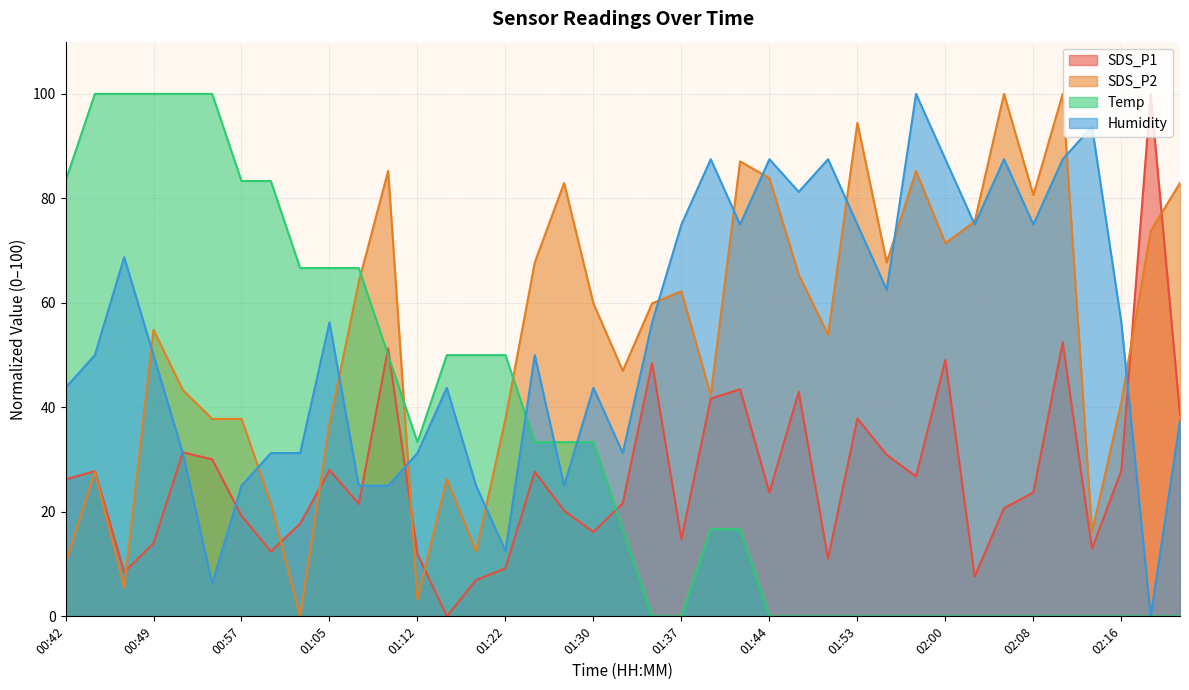

What are all the series names shown in the legend?

SDS_P1, SDS_P2, Temp, Humidity